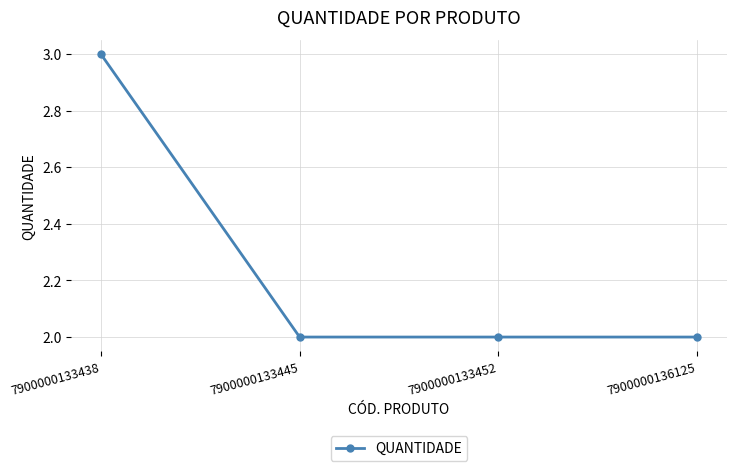

Reading left to right, extract all data points from this chart.

3	2	2	2